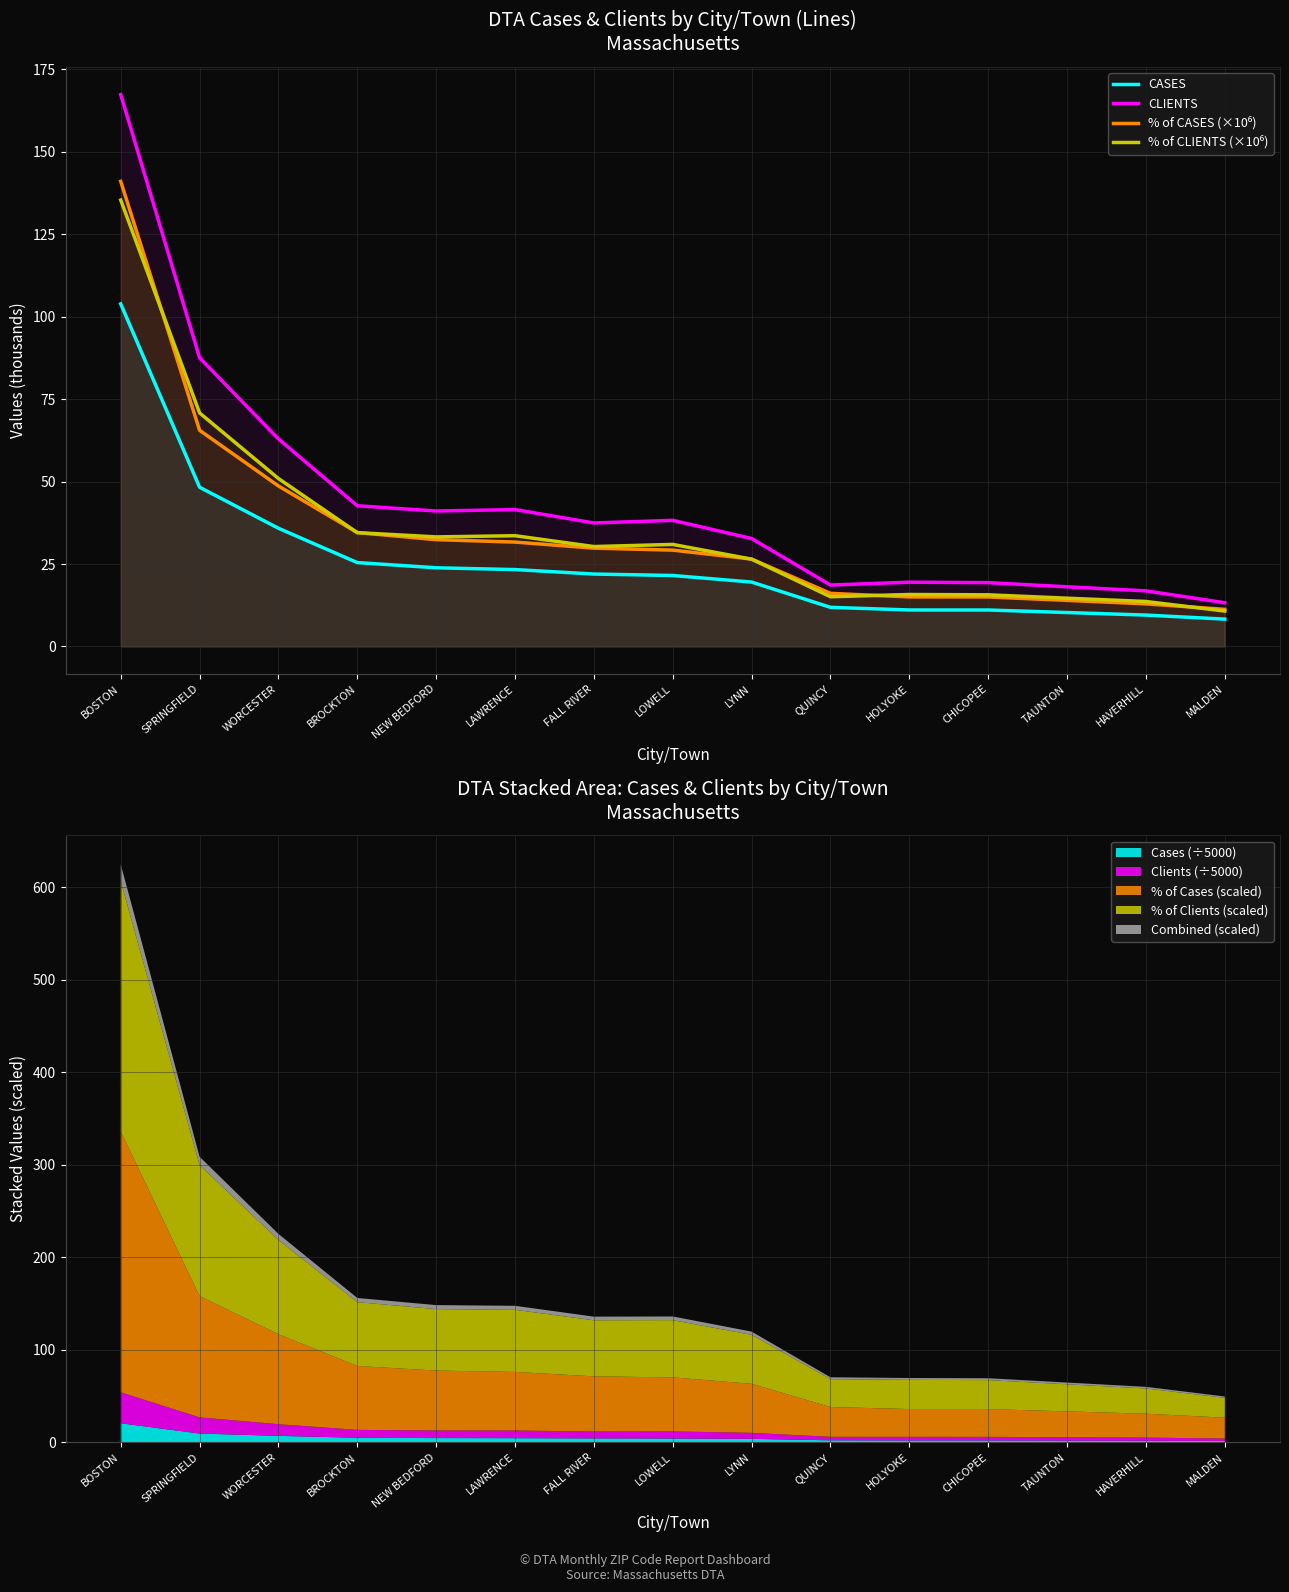

What is the greatest value displayed?

167.3